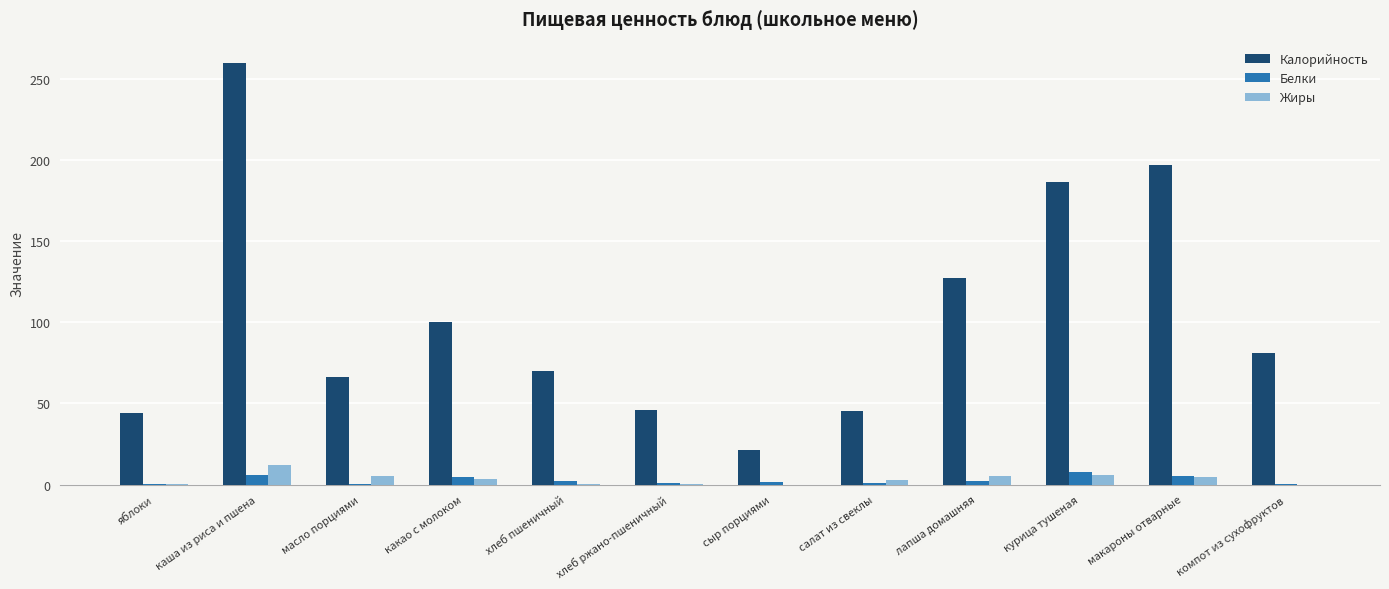

Are the bars grouped side by side (vs. stacked)?

Yes